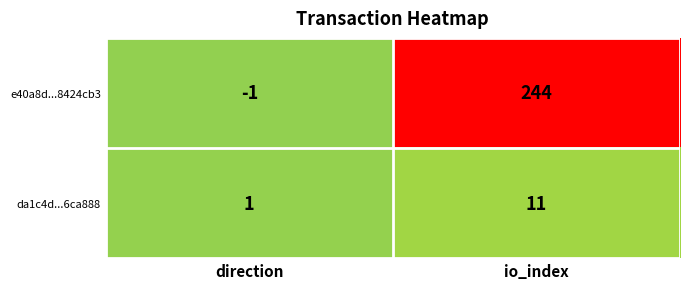

Which series changed the most between direction and io_index?

e40a8d...8424cb3